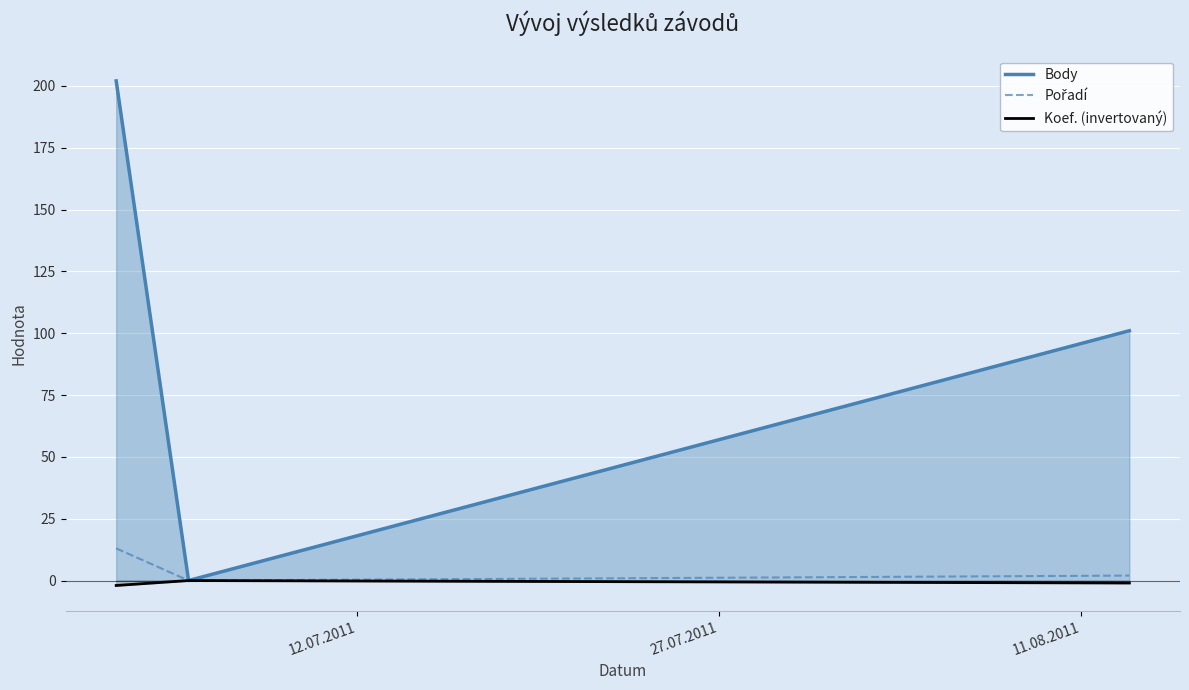

What is the maximum value shown in the chart?

202